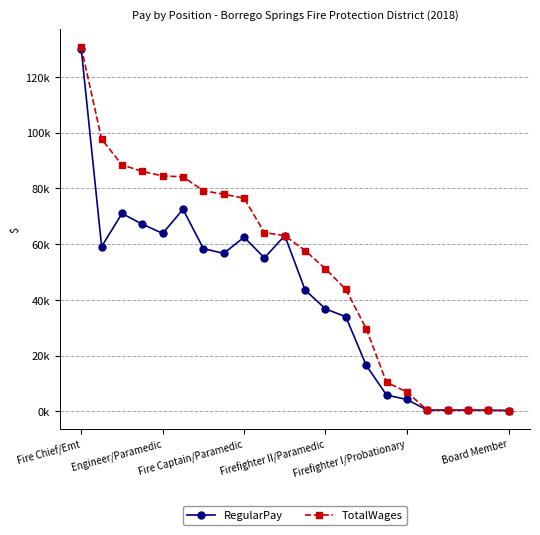

What are all the series names shown in the legend?

RegularPay, TotalWages